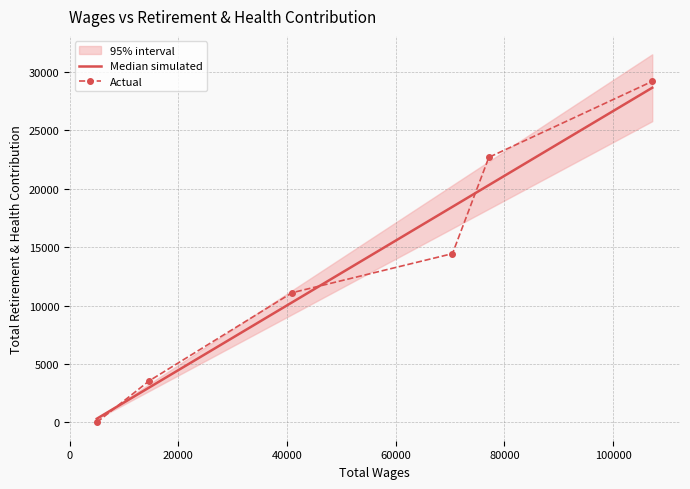

What is the difference between the maximum and minimum values?

29198